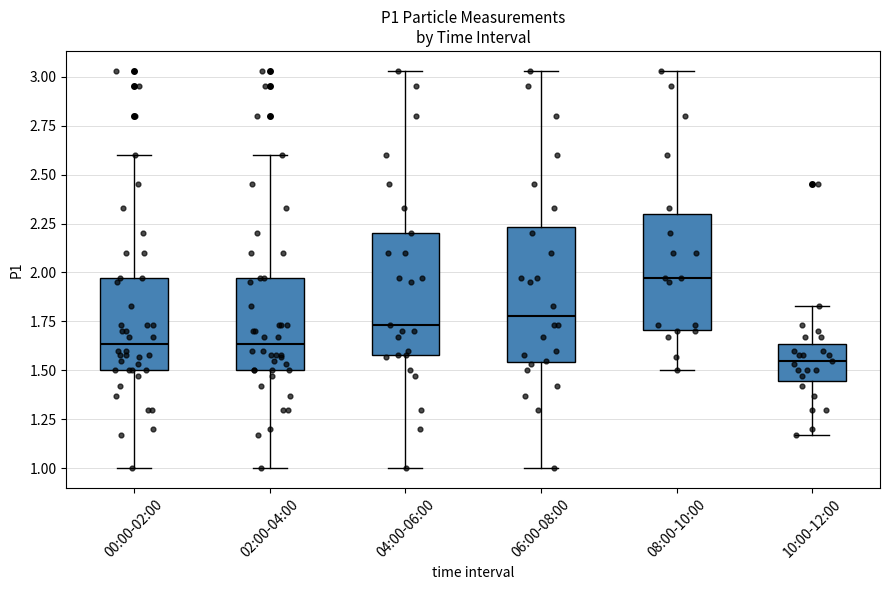

Where does the median line of the box for 10:00-12:00 sit on the y-axis? The values are not printed on the chart, so give them approximately, as read against the axis.

1.55